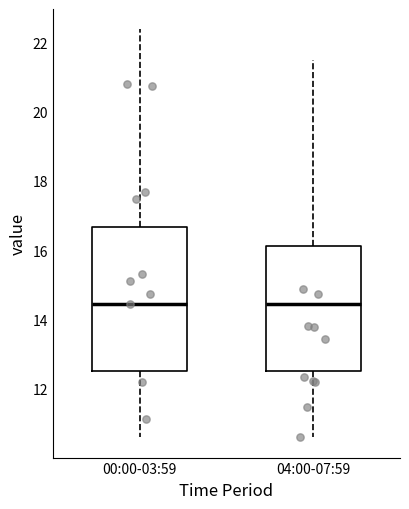

Reading left to right, transcribe this box plot: for each box, give where its median line is, the range the box spans, and where its two whiskers end, as read against the y-axis. The values are not printed on the chart, so give them approximately, as read against the axis.

00:00-03:59: median 14.4, box 12.6 to 16.6, whiskers 10.6 to 22.4
04:00-07:59: median 14.4, box 12.6 to 16.2, whiskers 10.6 to 21.6